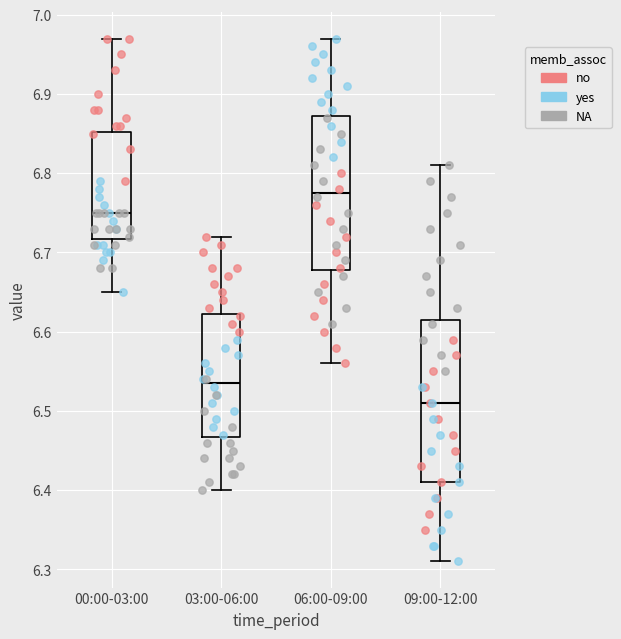

Reading left to right, read every box against the y-axis: the position of its median line, the range the box covers, and the ends of its whiskers. The values are not printed on the chart, so give them approximately, as read against the axis.

00:00-03:00: median 6.75, box 6.72 to 6.85, whiskers 6.65 to 6.97
03:00-06:00: median 6.54, box 6.47 to 6.62, whiskers 6.40 to 6.72
06:00-09:00: median 6.78, box 6.68 to 6.87, whiskers 6.56 to 6.97
09:00-12:00: median 6.51, box 6.41 to 6.62, whiskers 6.31 to 6.81